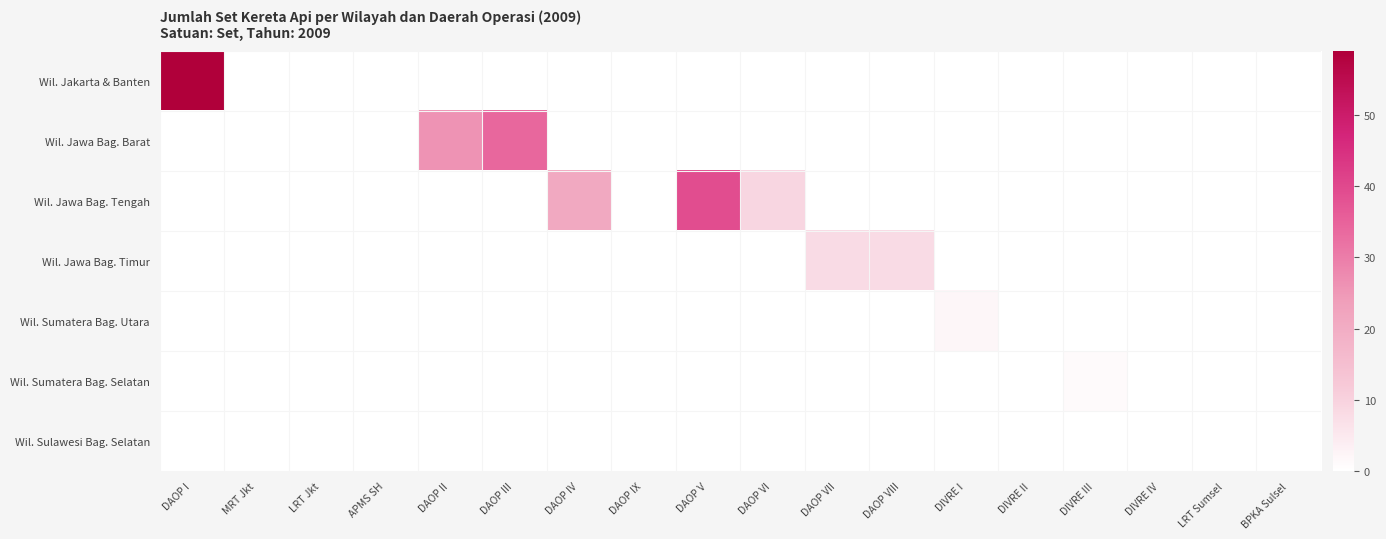

What is the total value across all series at DAOP V?

39